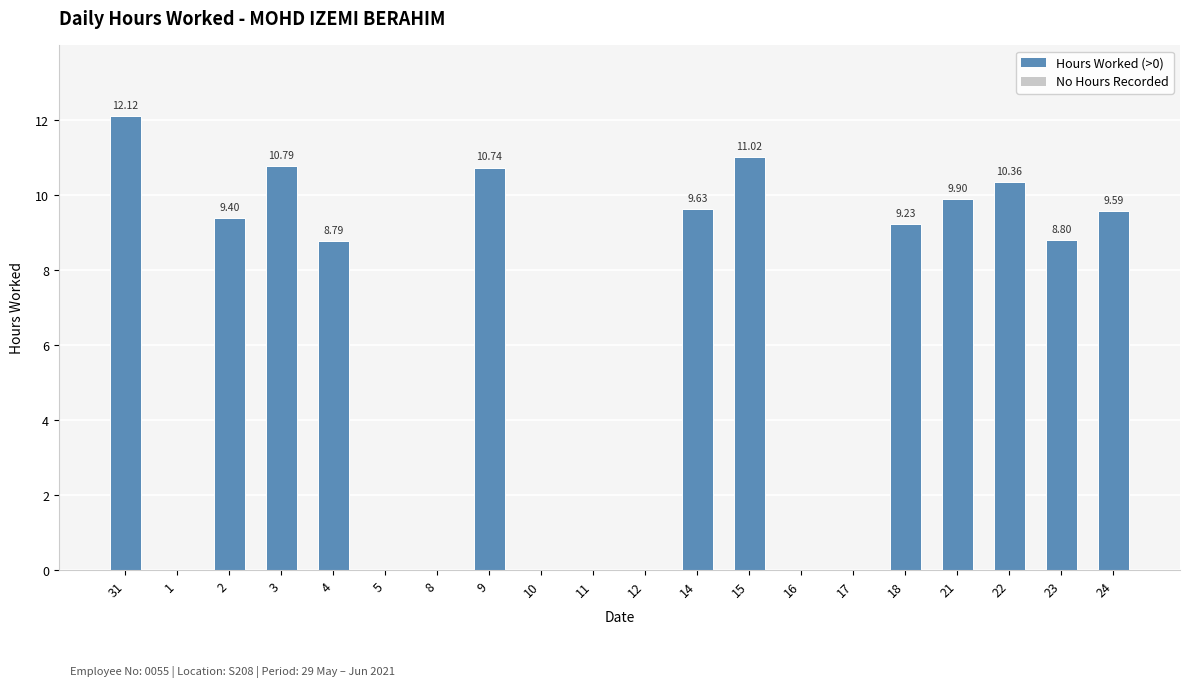

Between 8 and 23, which is larger?

23